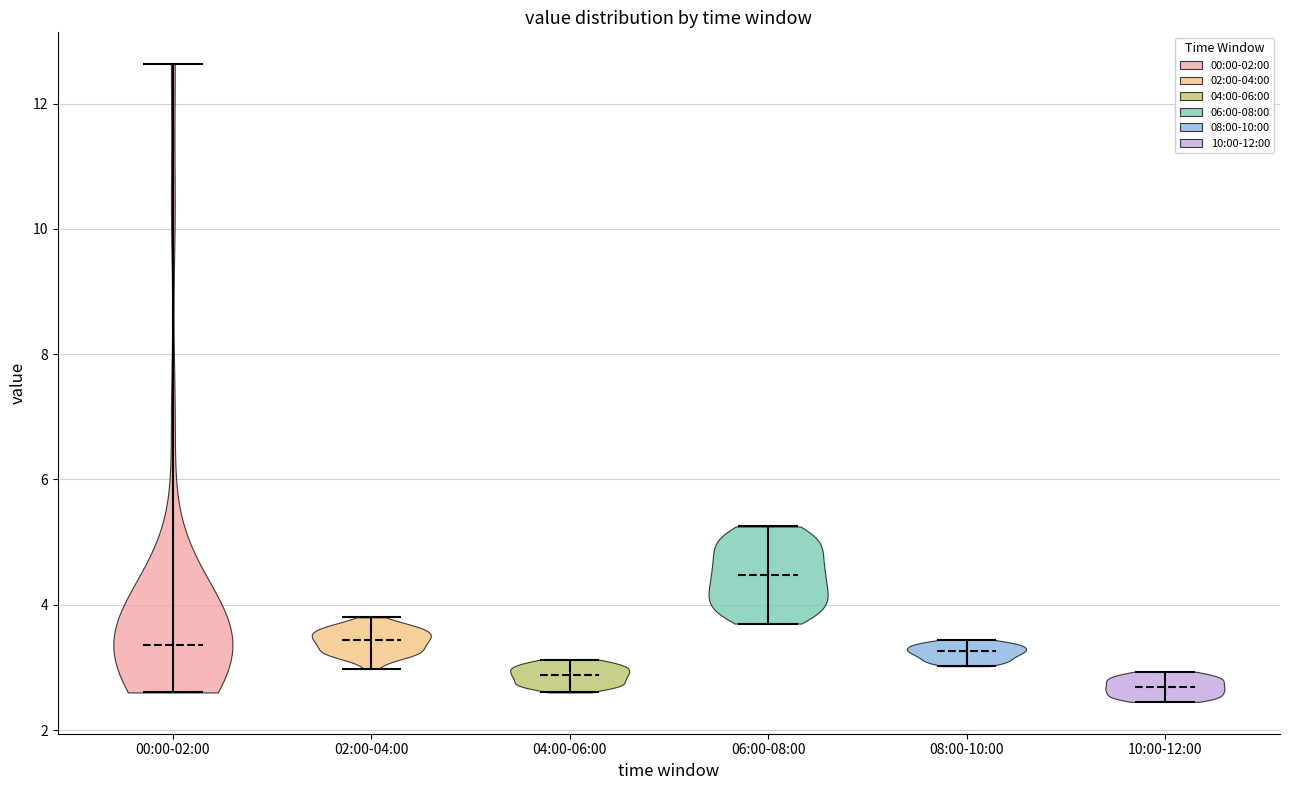

Reading left to right, read every violin against the y-axis: where its median line is, and the lowest and highest points it reaches. The values are not printed on the chart, so give them approximately, as read against the axis.

00:00-02:00: median line 3.4, lowest point 2.6, highest point 12.6
02:00-04:00: median line 3.4, lowest point 3.0, highest point 3.8
04:00-06:00: median line 2.8, lowest point 2.6, highest point 3.2
06:00-08:00: median line 4.4, lowest point 3.8, highest point 5.2
08:00-10:00: median line 3.2, lowest point 3.0, highest point 3.4
10:00-12:00: median line 2.6, lowest point 2.4, highest point 3.0